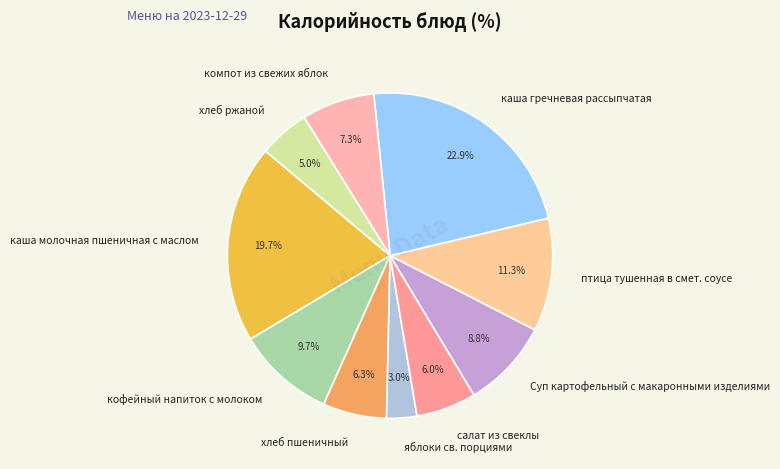

Is there a majority slice in this chart?

No